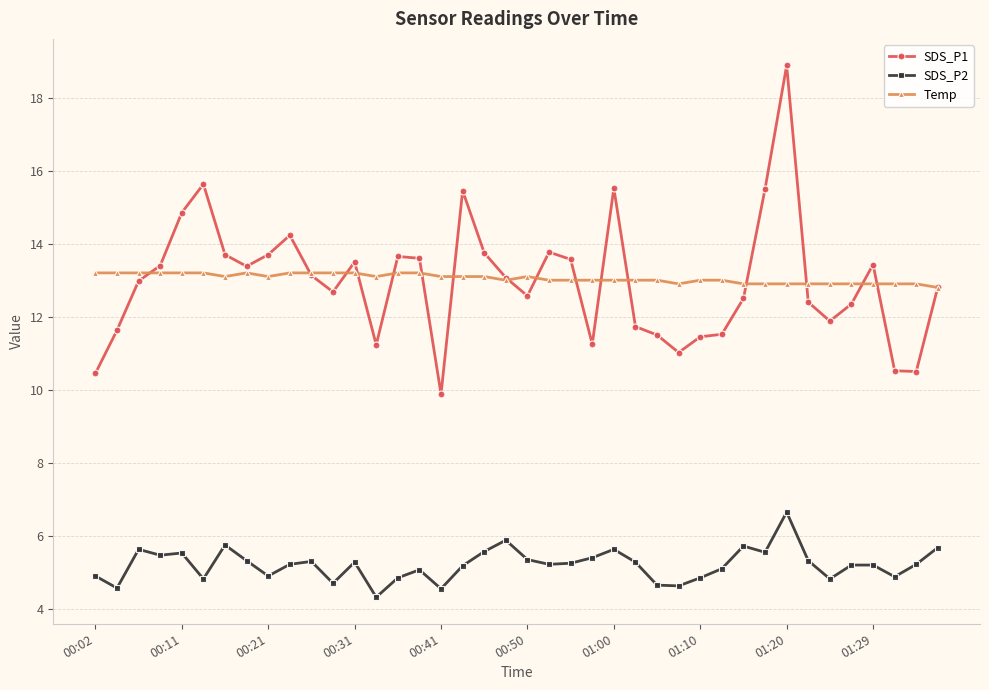

How many series are shown in this chart?

3